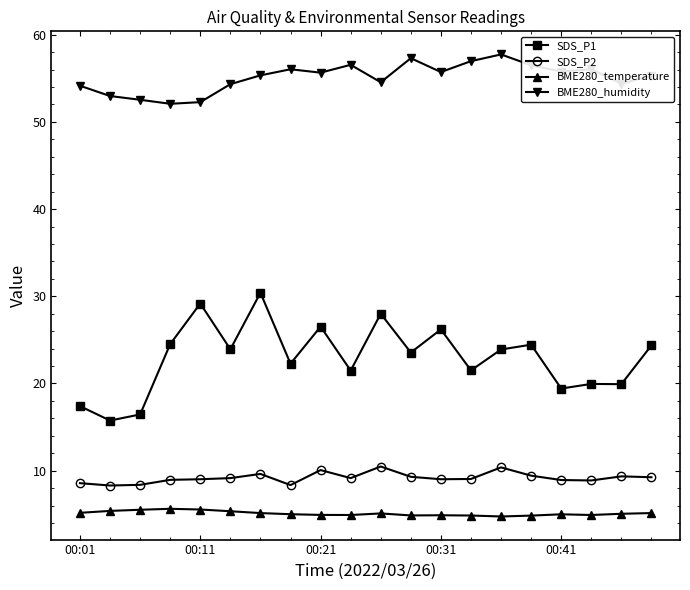

What is the difference between the maximum and minimum values in the BME280_humidity series?

5.7